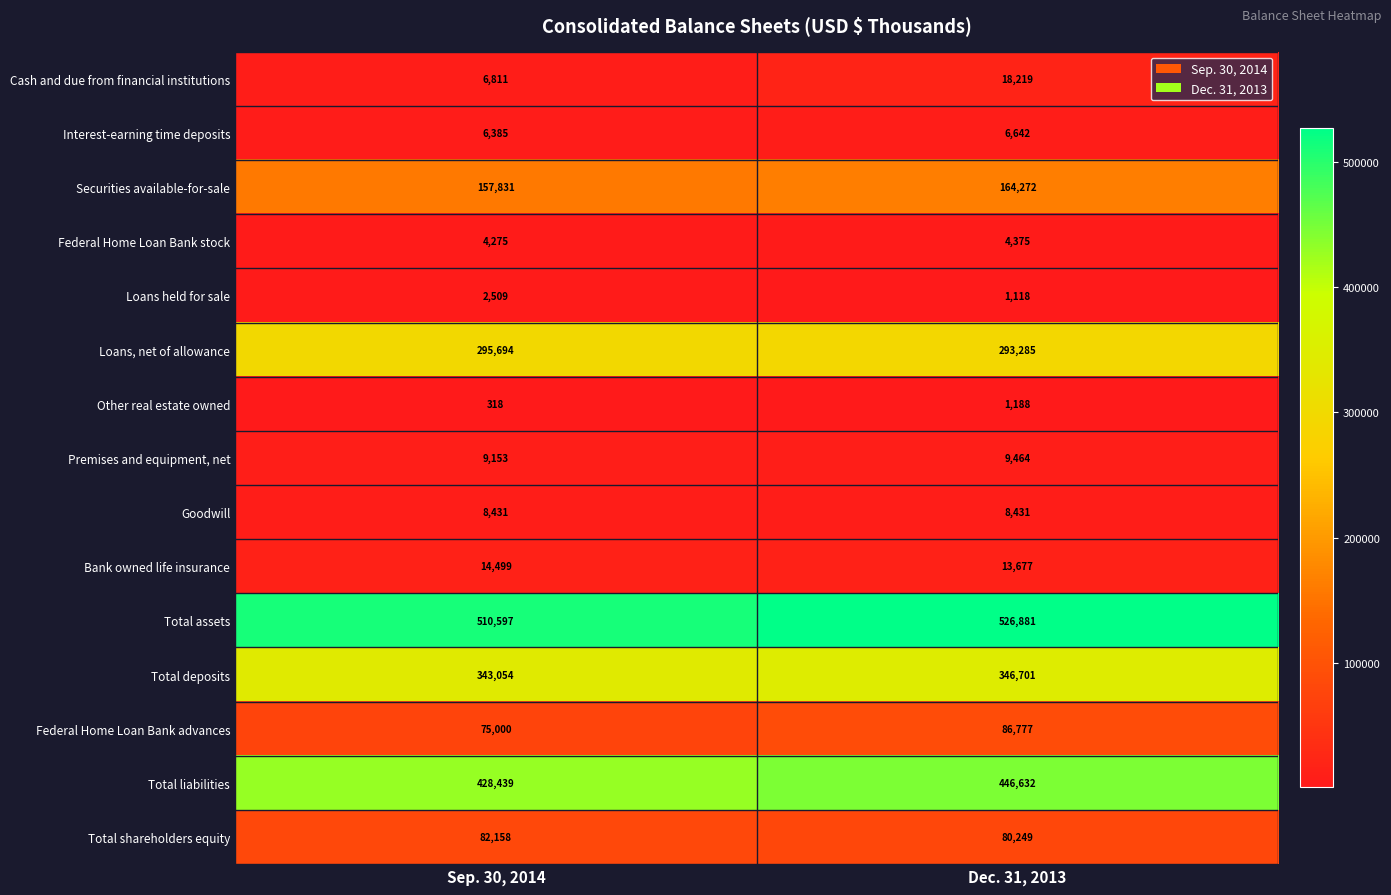

What is the approximate value of Bank owned life insurance at Sep. 30, 2014?

14499